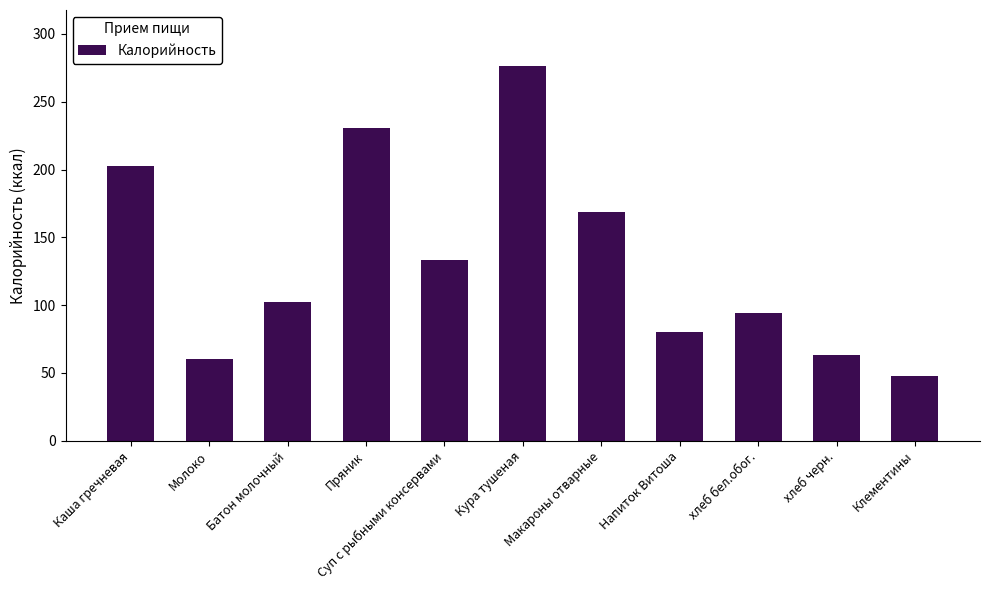

Which category has the highest value across all series?

Кура тушеная